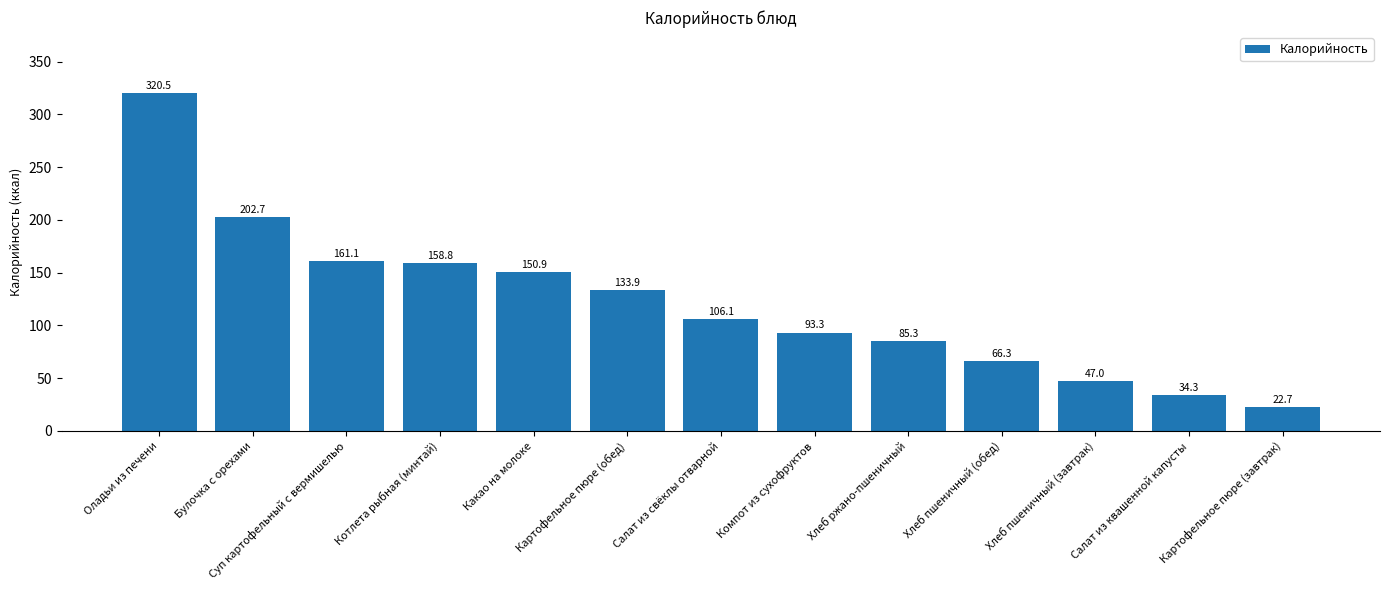

Which category has the lowest value across all series?

Картофельное пюре (завтрак)